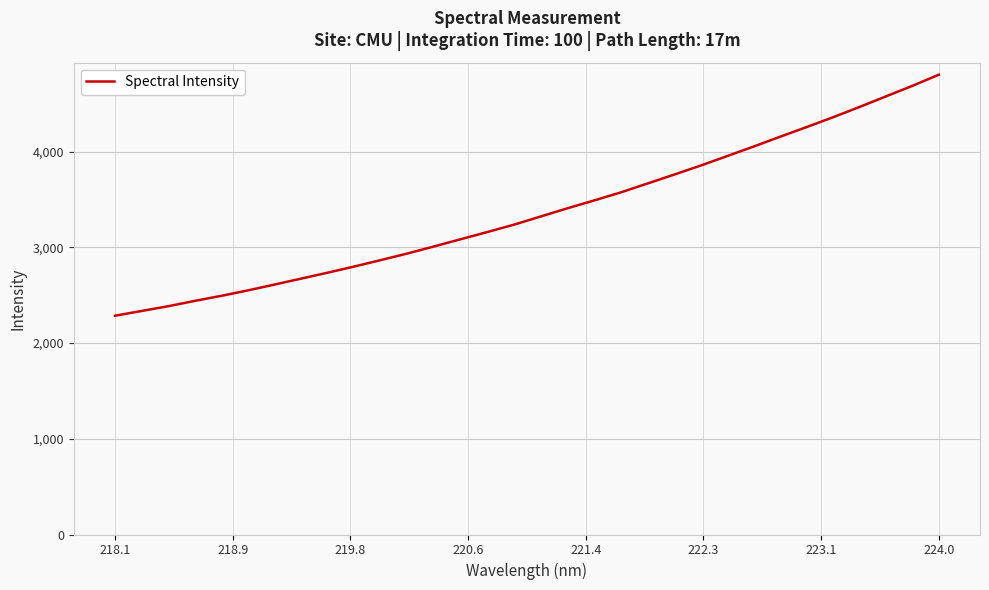

What is the minimum value shown in the chart?

2286.1